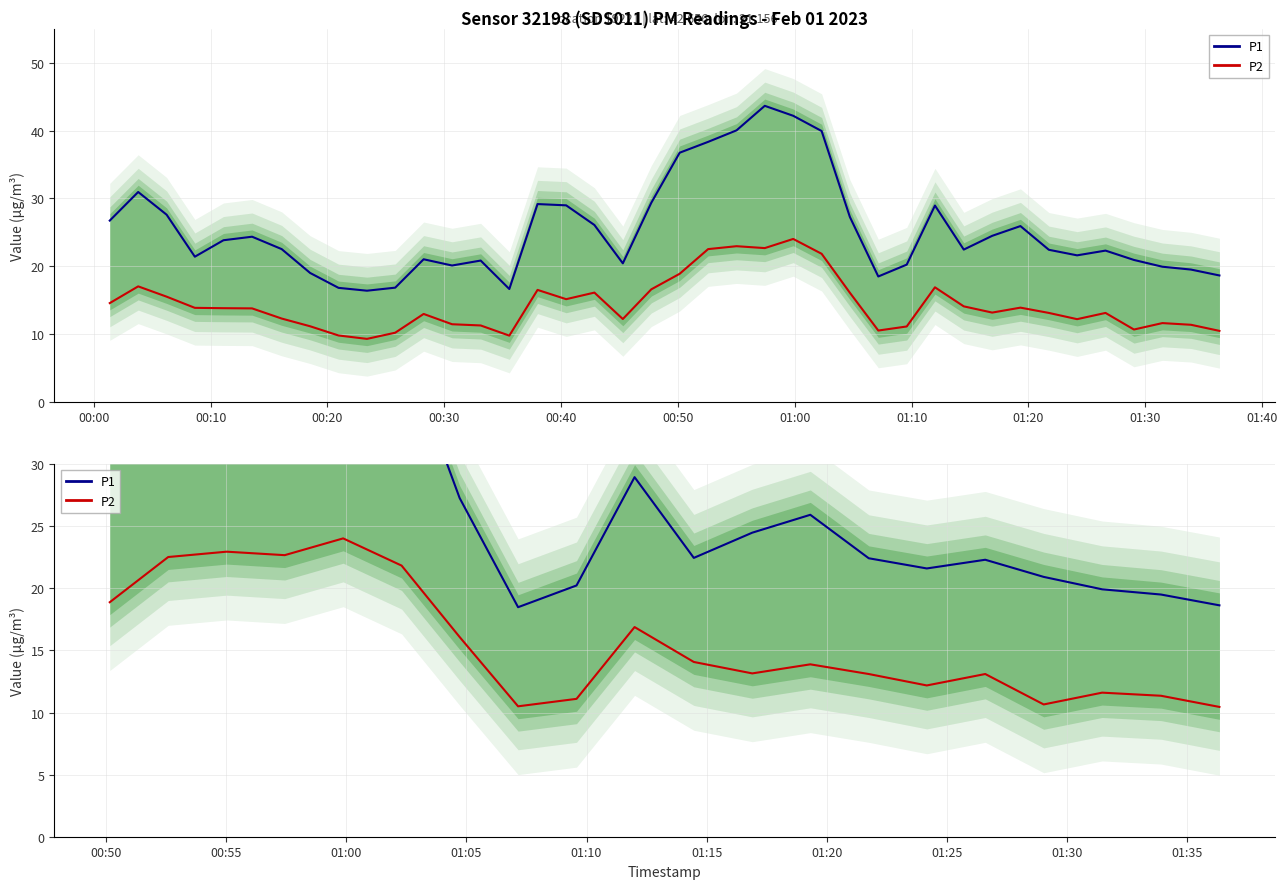

The P1 series shows 28.5 at 14. True or false?

False